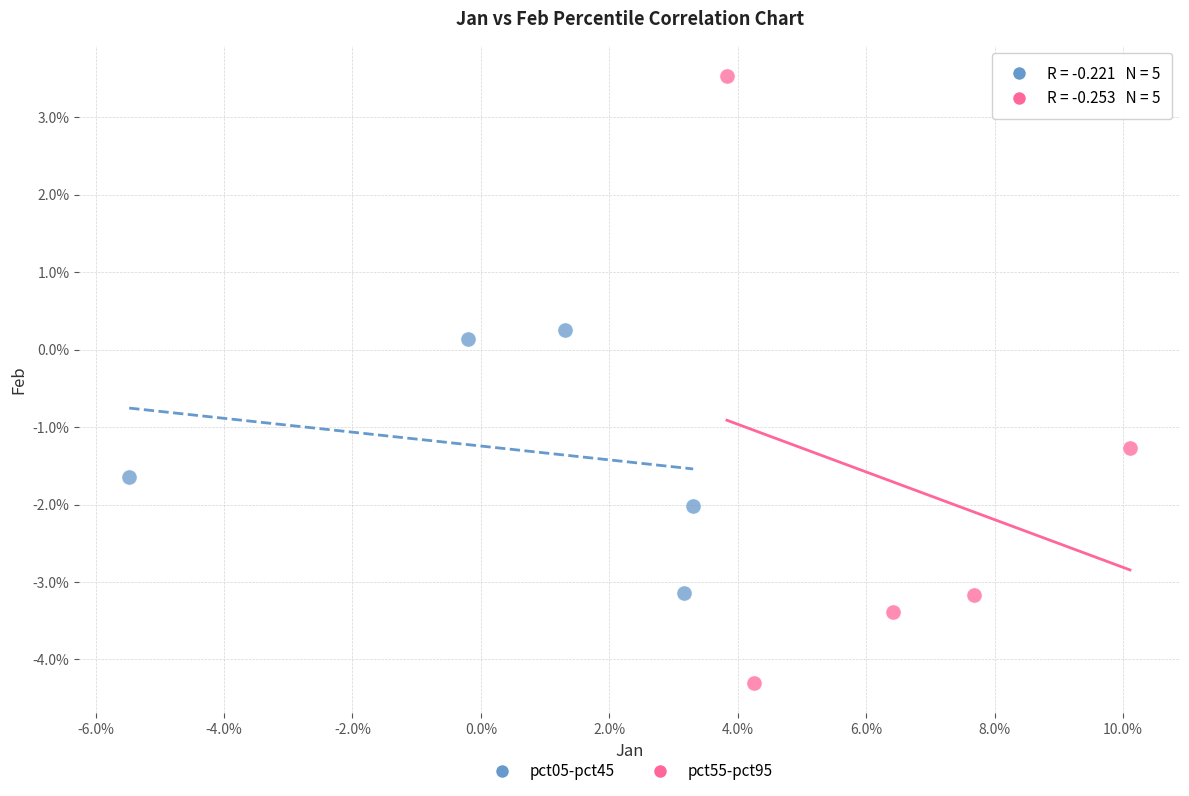

Which series contains the lowest Y value?

pct55-pct95